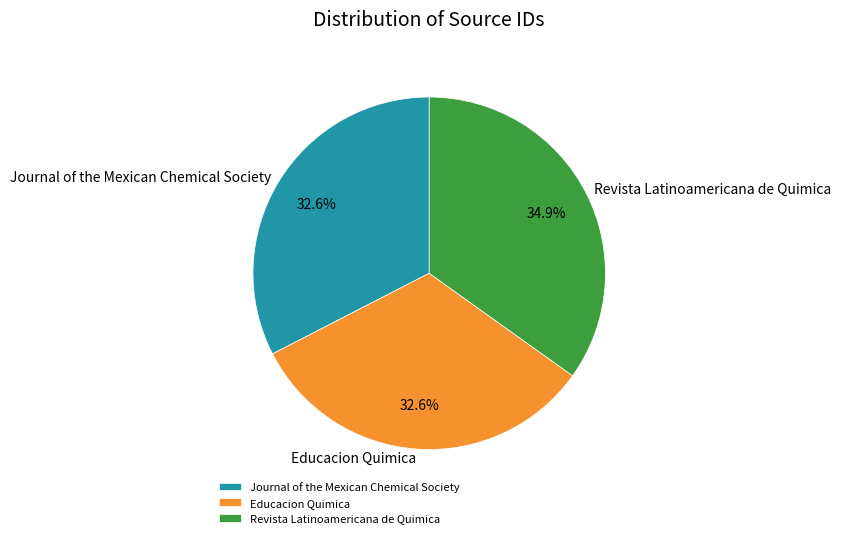

To the nearest percent, what is the average slice percentage?

33%